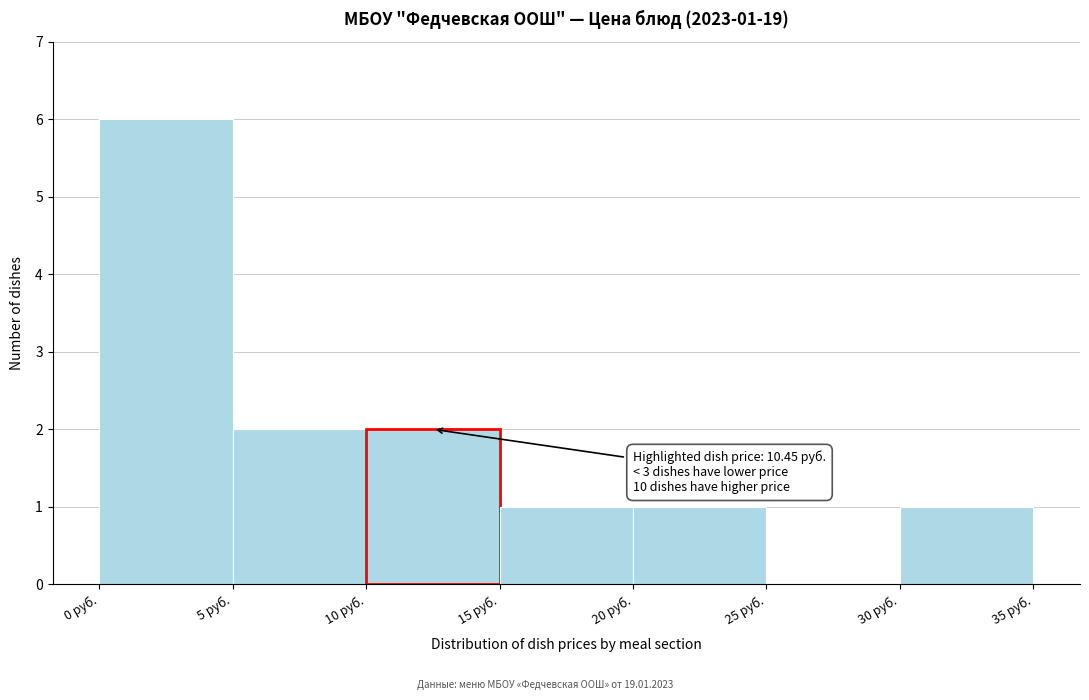

Which range on the x-axis has the tallest bar?

0 to 5